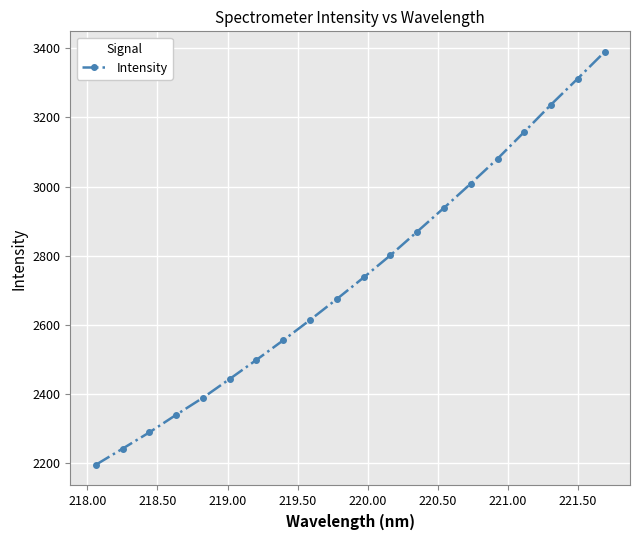

What is the greatest value displayed?

3389.5